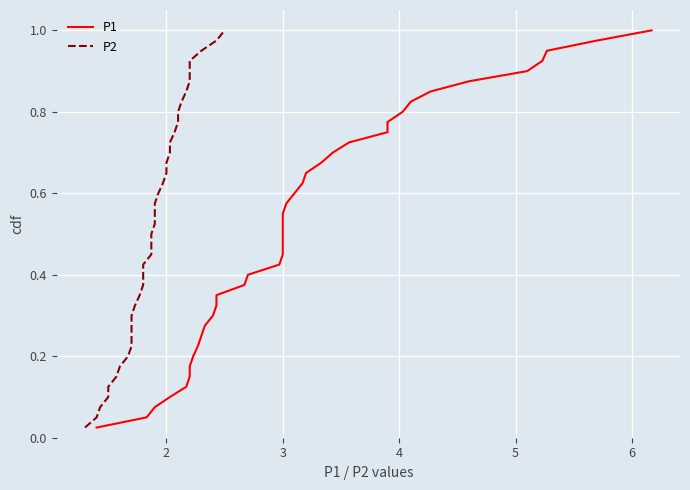

How many lines are shown in the chart?

2